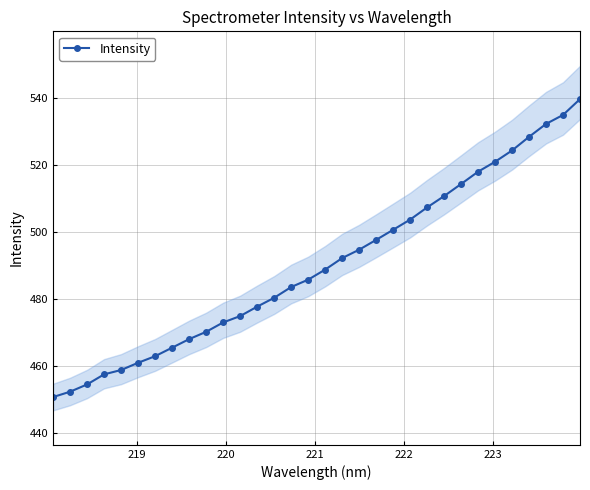

Reading right to left, what are all the values shown in this chart?

539.5	534.8	532.1	528.3	524.2	520.9	517.9	514.3	510.7	507.3	503.6	500.6	497.6	494.7	492.2	488.8	485.8	483.6	480.4	477.7	474.9	473.0	470.2	468.0	465.5	463.0	461.0	458.9	457.6	454.6	452.4	450.8